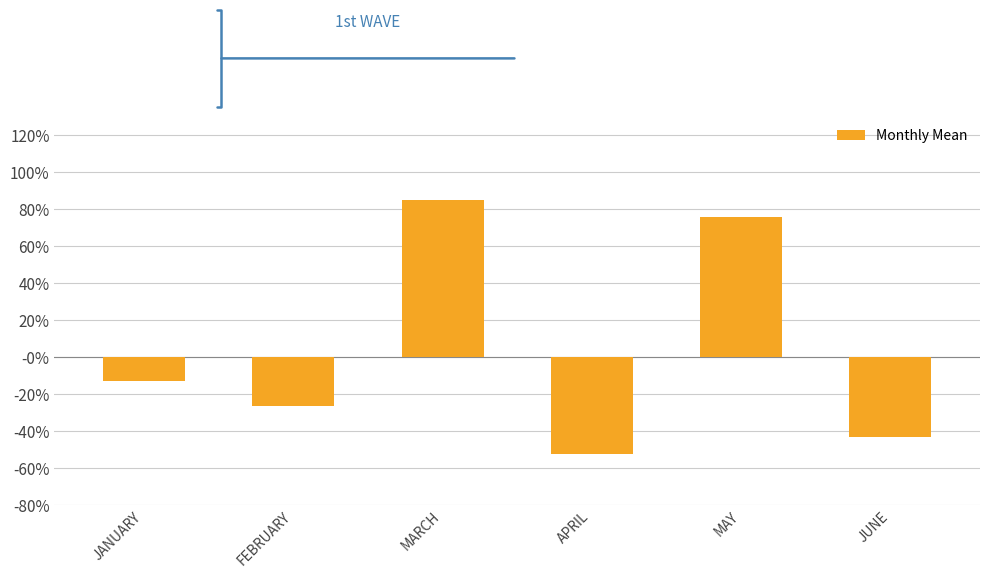

Where is the data nearest to the value 0?

JANUARY